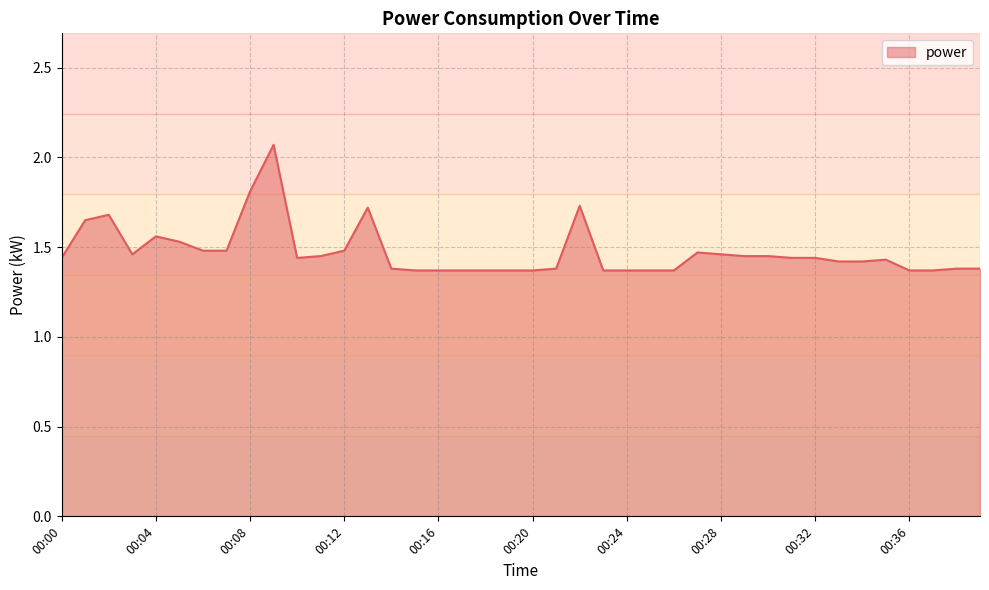

What is the difference between the maximum and minimum values?

0.7